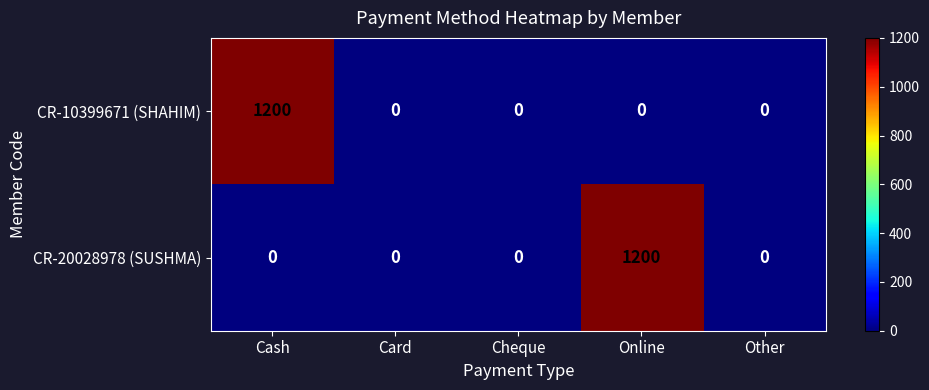

Reading right to left, list all the values displayed in this chart.

CR-10399671 (SHAHIM): Other=0	Online=0	Cheque=0	Card=0	Cash=1200
CR-20028978 (SUSHMA): Other=0	Online=1200	Cheque=0	Card=0	Cash=0